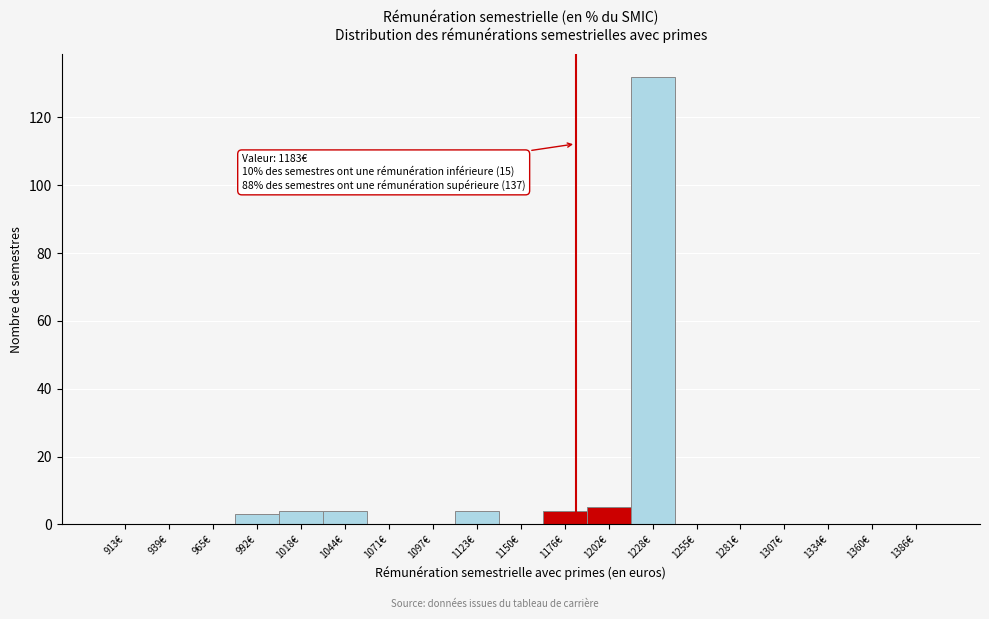

Over which range of the x-axis is the bar tallest?

1215 to 1240